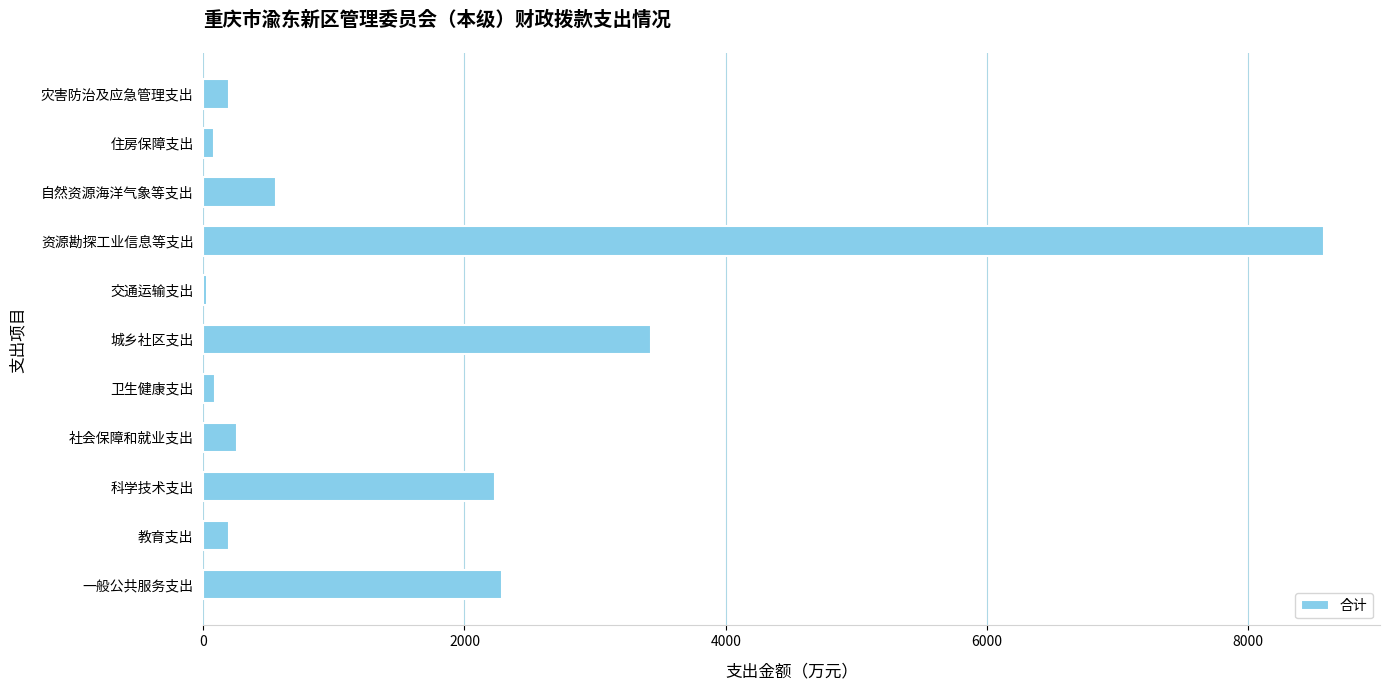

Are the bars horizontal?

Yes